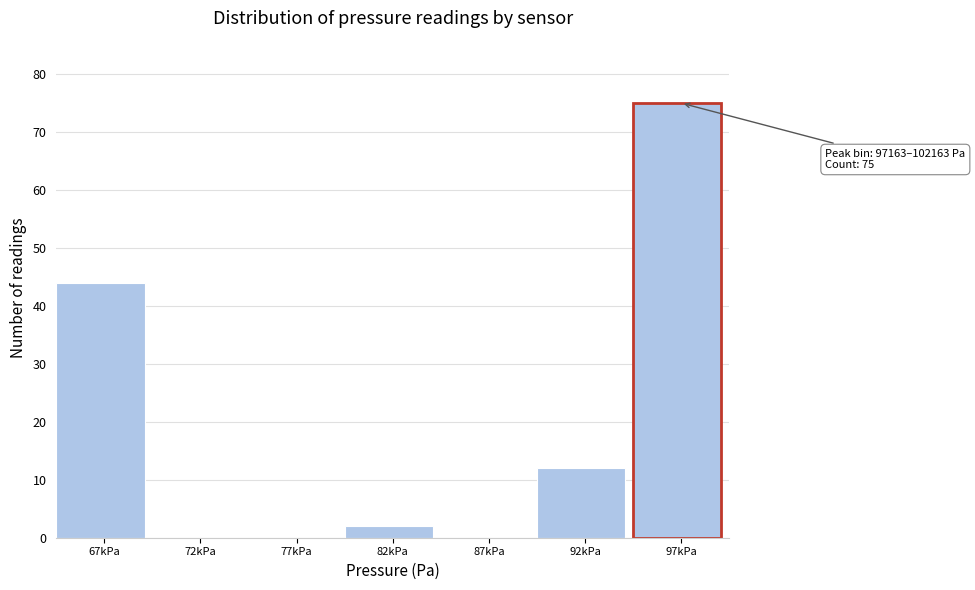

Reading left to right, what are all the values shown in this chart?

67kPa=44	72kPa=0	77kPa=0	82kPa=2	87kPa=0	92kPa=12	97kPa=75